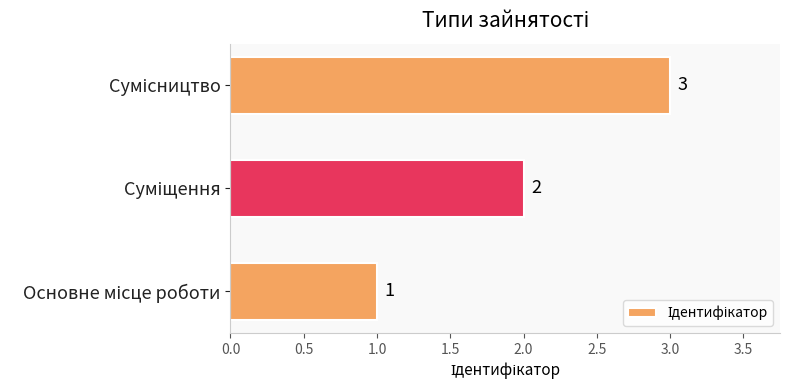

What is the maximum value shown in the chart?

3